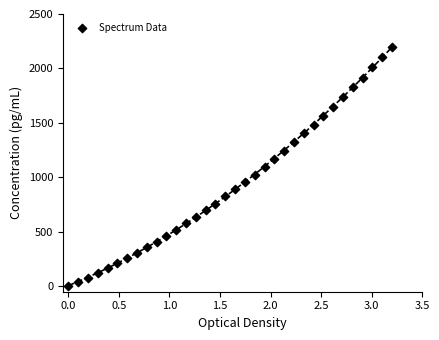

What is the range of X values (max minus min)?

3.2